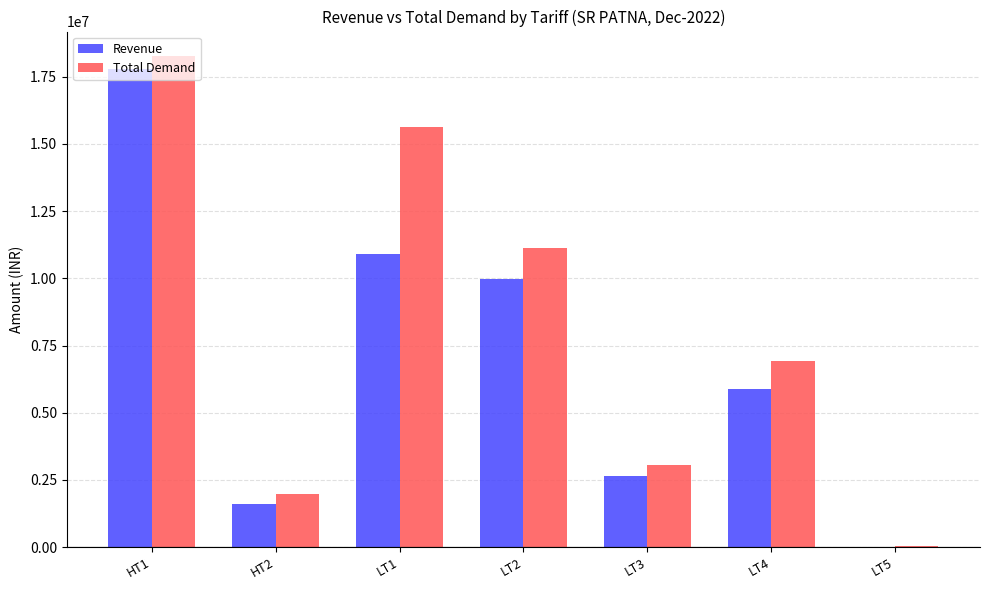

What is the greatest value displayed?

18261733.0